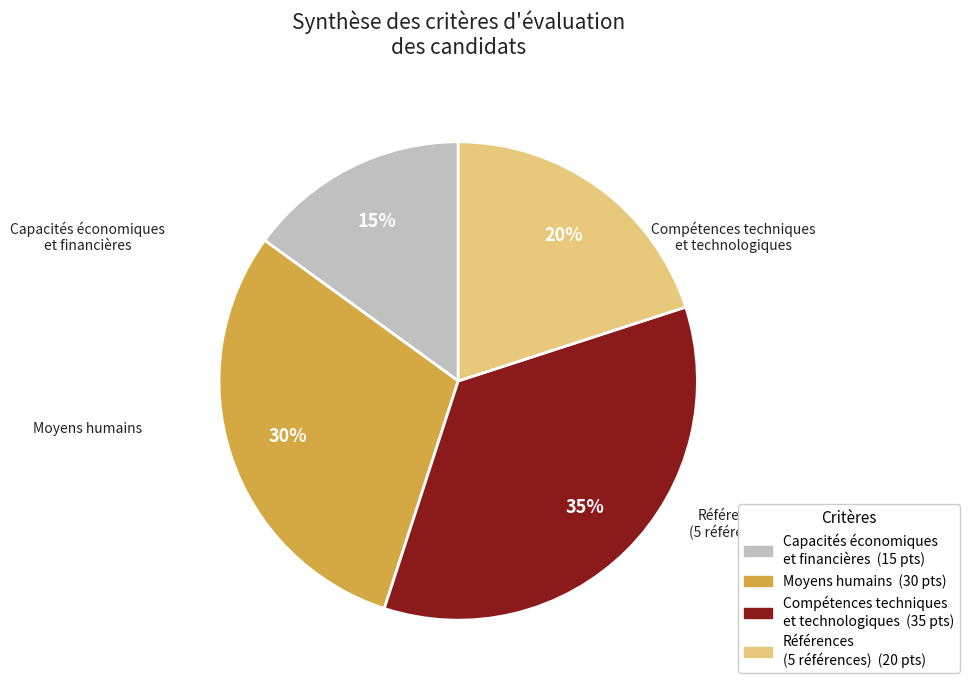

Does any single category account for the majority?

No